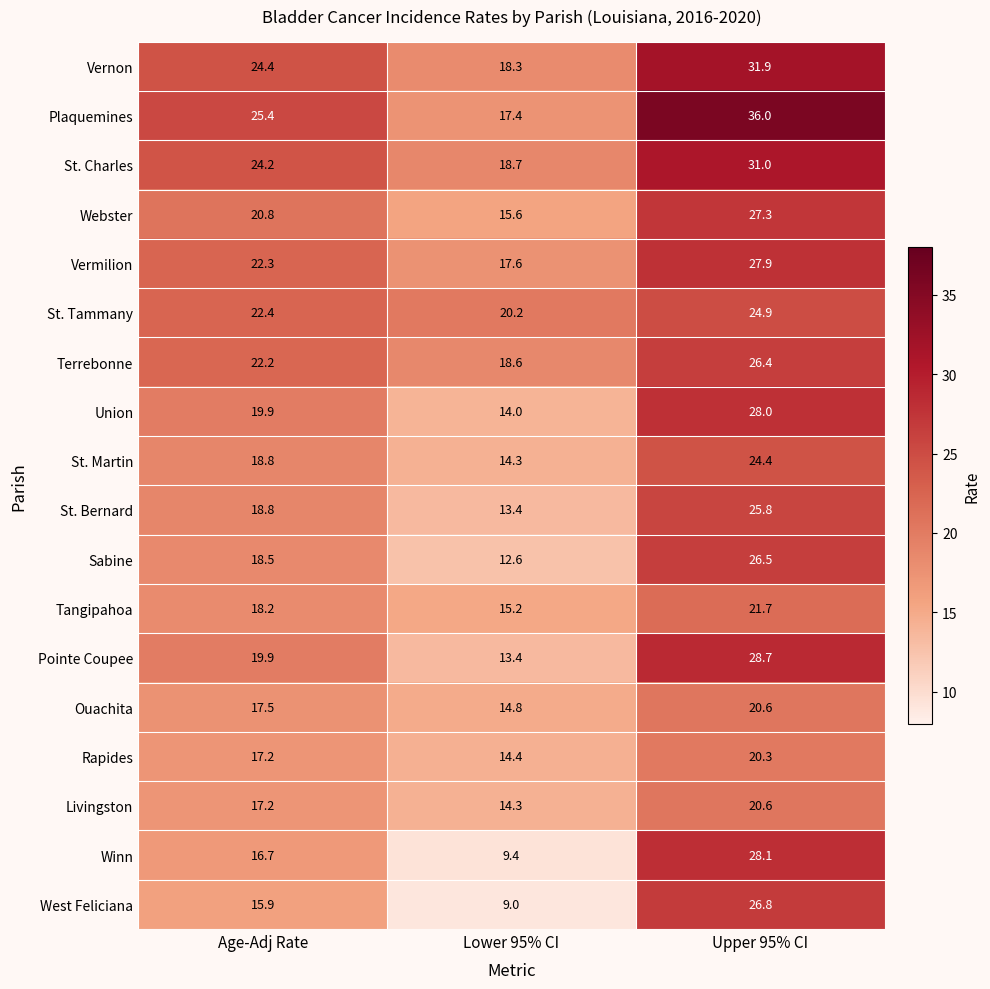

At which category is the sum across all series the highest?

Upper 95% CI